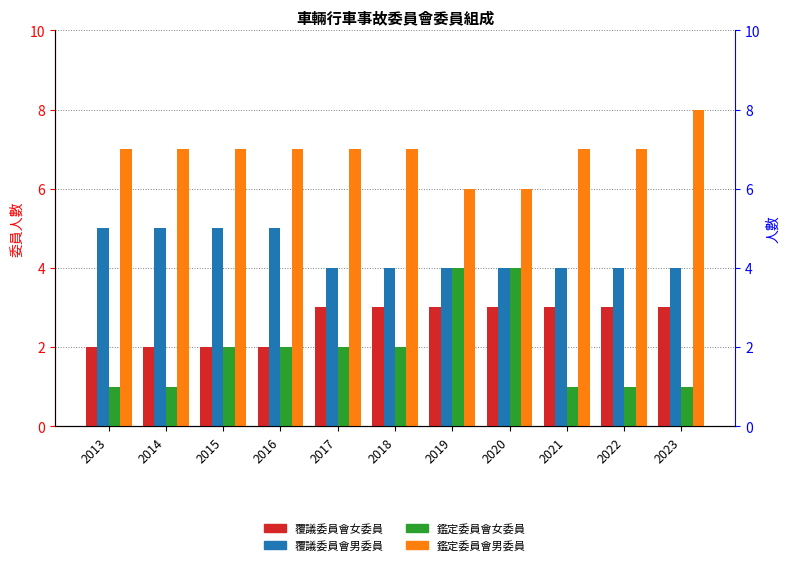

At which category is the sum across all series the highest?

2019